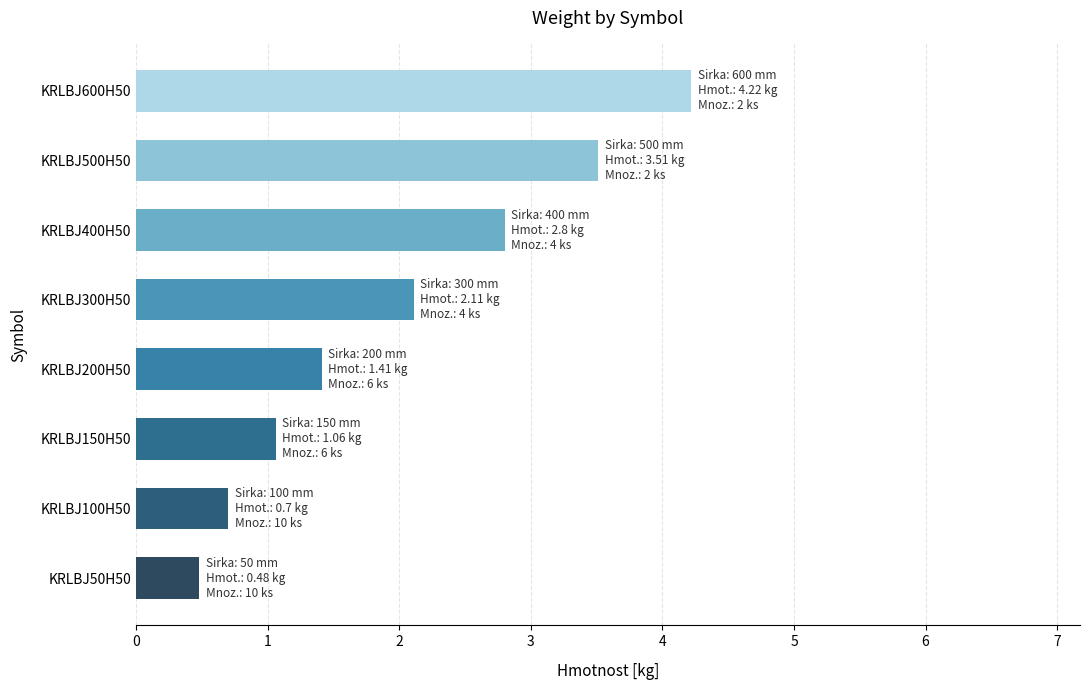

What is the sum of the values at KRLBJ400H50 and KRLBJ300H50?

4.9